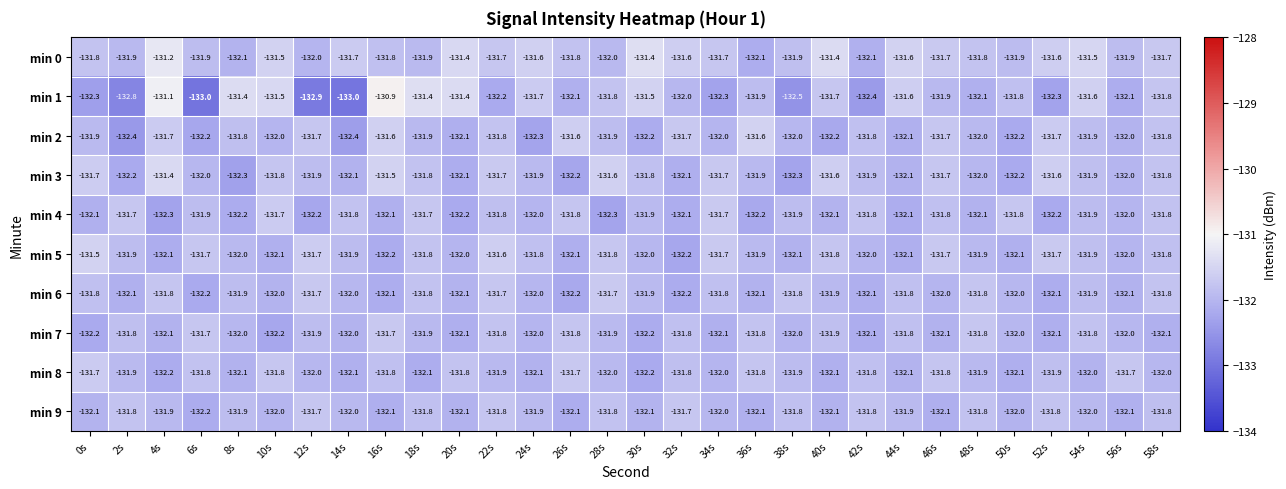

What is the lowest value of the min 5 series?

-132.2